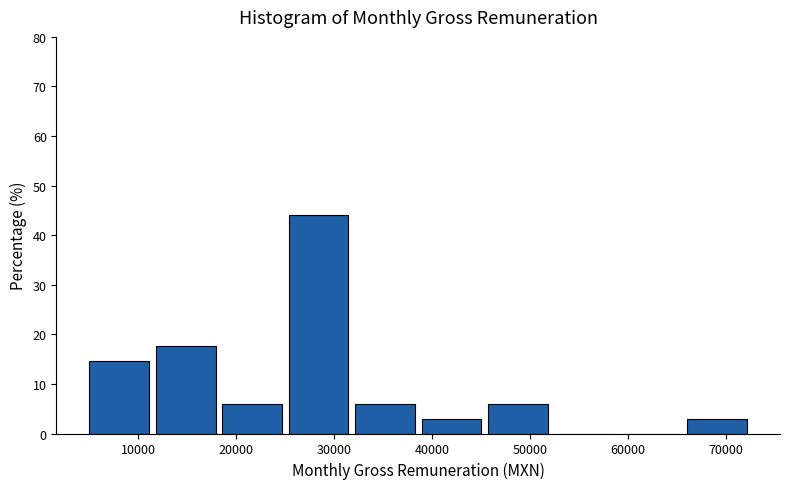

Reading left to right, list every bar in this chart as the range it spans on the x-axis followed by its height. Neither the bar edges nor the heights are printed on the chart, so give them approximately, as read against the axes.

5000 to 12000: 15
12000 to 19000: 18
19000 to 25000: 6
25000 to 32000: 44
32000 to 39000: 6
39000 to 46000: 3
46000 to 53000: 6
53000 to 59000: 0
59000 to 66000: 0
66000 to 73000: 3